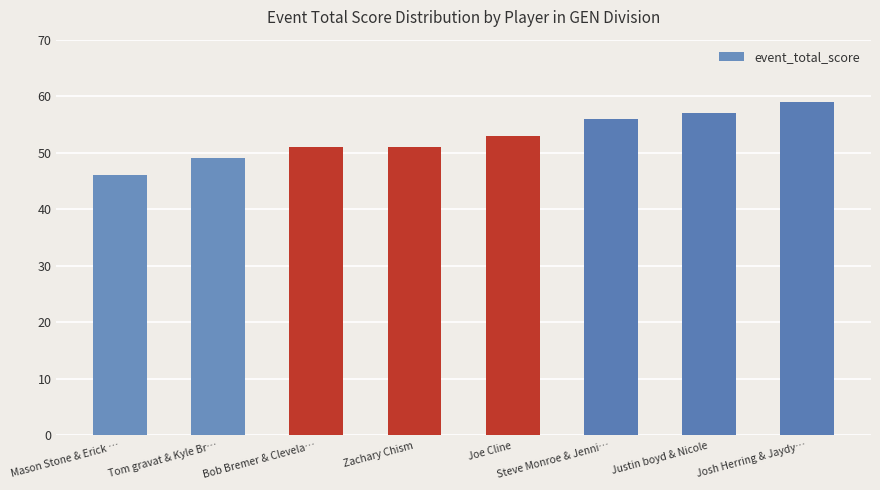

What is the greatest value displayed?

59